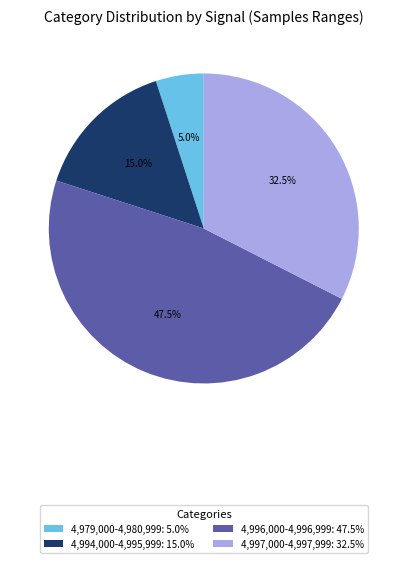

Is 4,996,000-4,996,999: 47.5% the majority of the pie?

No